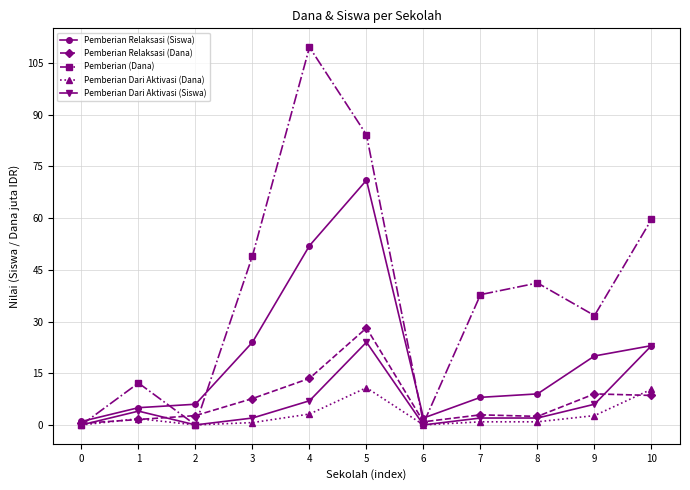

True or false: Pemberian Dari Aktivasi (Dana) has a value of 6.9 at 2.

False